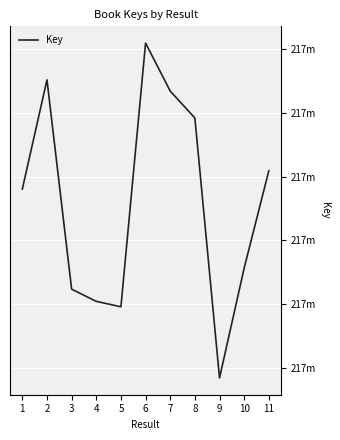

How many points are lower than both their immediate neighbors (excluding endpoints)?

2